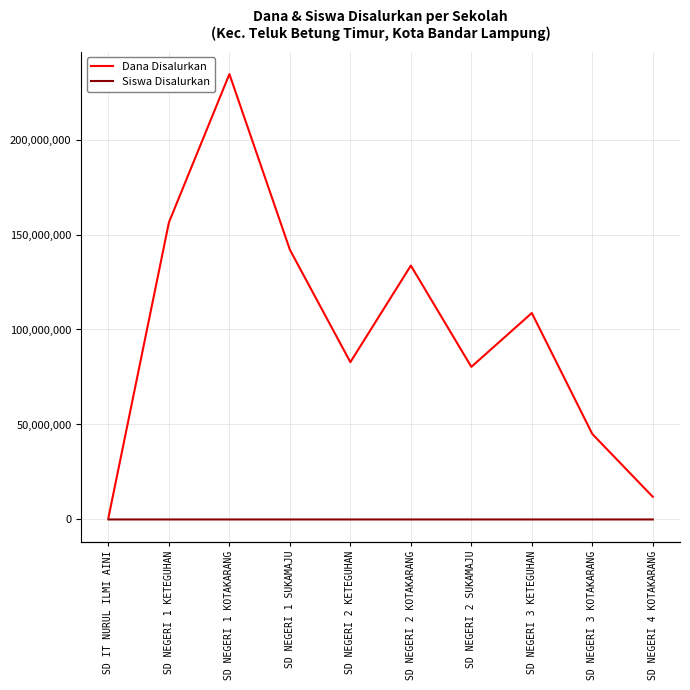

Where is the first local minimum for Dana Disalurkan?

SD NEGERI 2 KETEGUHAN